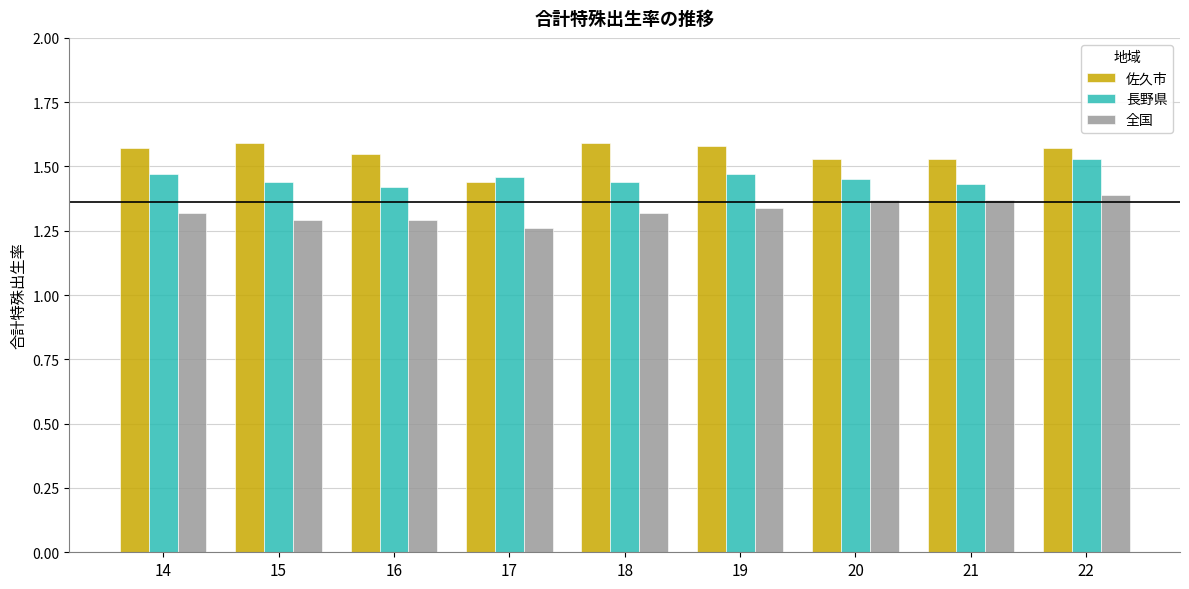

Is it true that 長野県 equals 1.4 at 16?

True